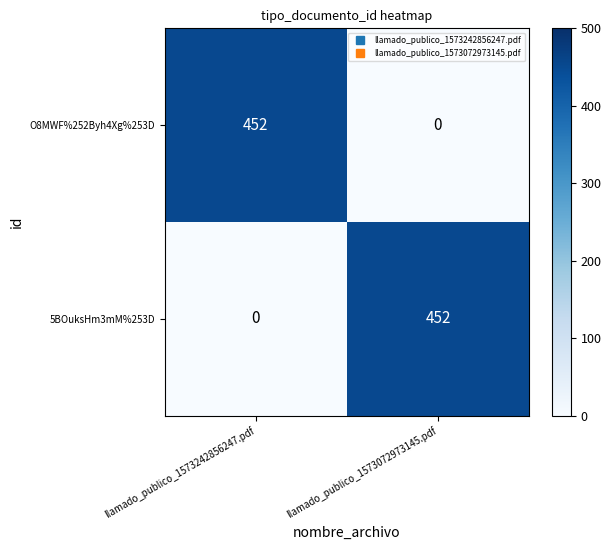

The 5BOuksHm3mM%253D series shows 0 at llamado_publico_1573242856247.pdf. True or false?

True